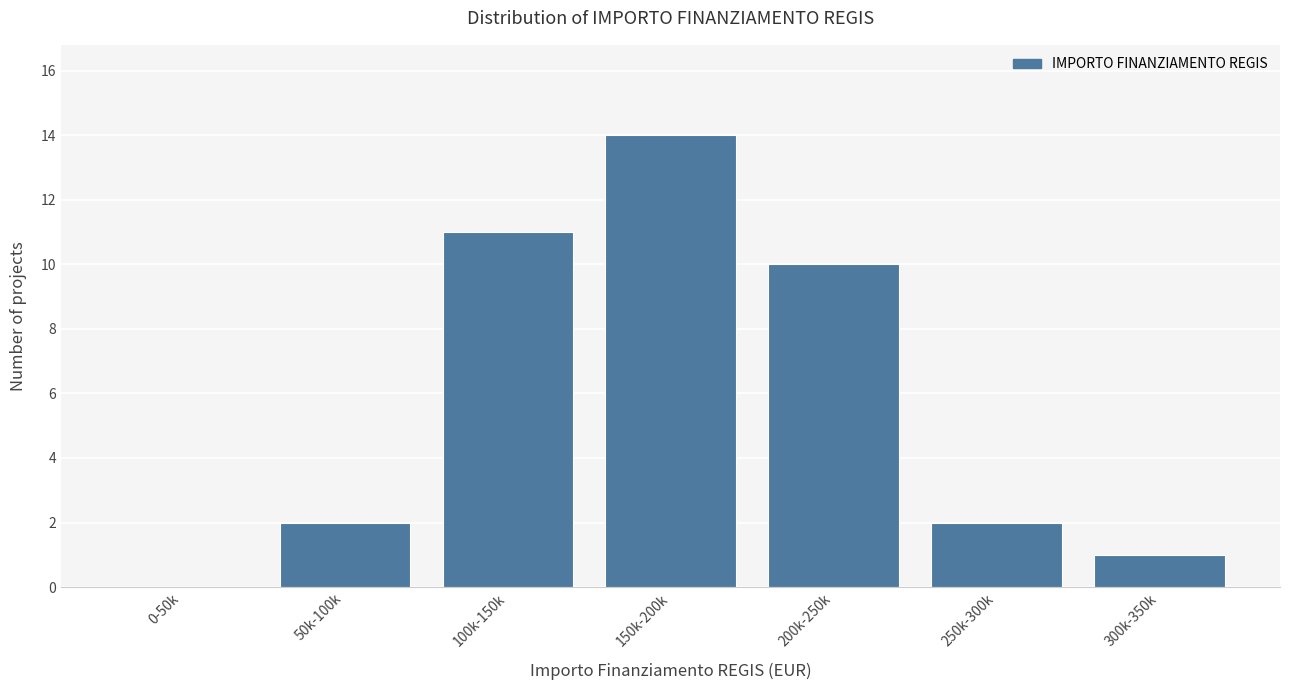

Reading right to left, list all the values displayed in this chart.

300k-350k=1	250k-300k=2	200k-250k=10	150k-200k=14	100k-150k=11	50k-100k=2	0-50k=0